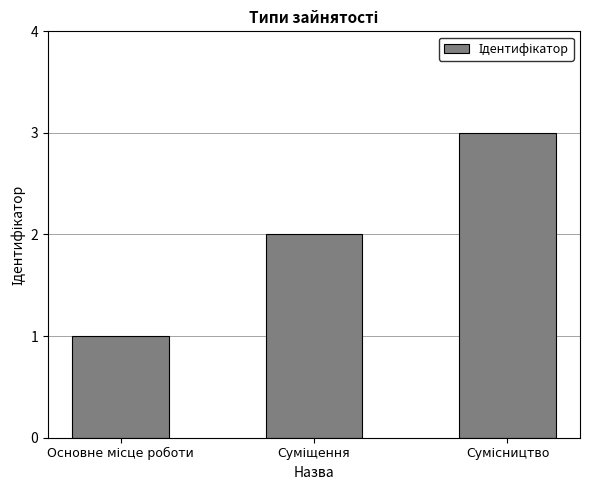

Are the bars horizontal?

No